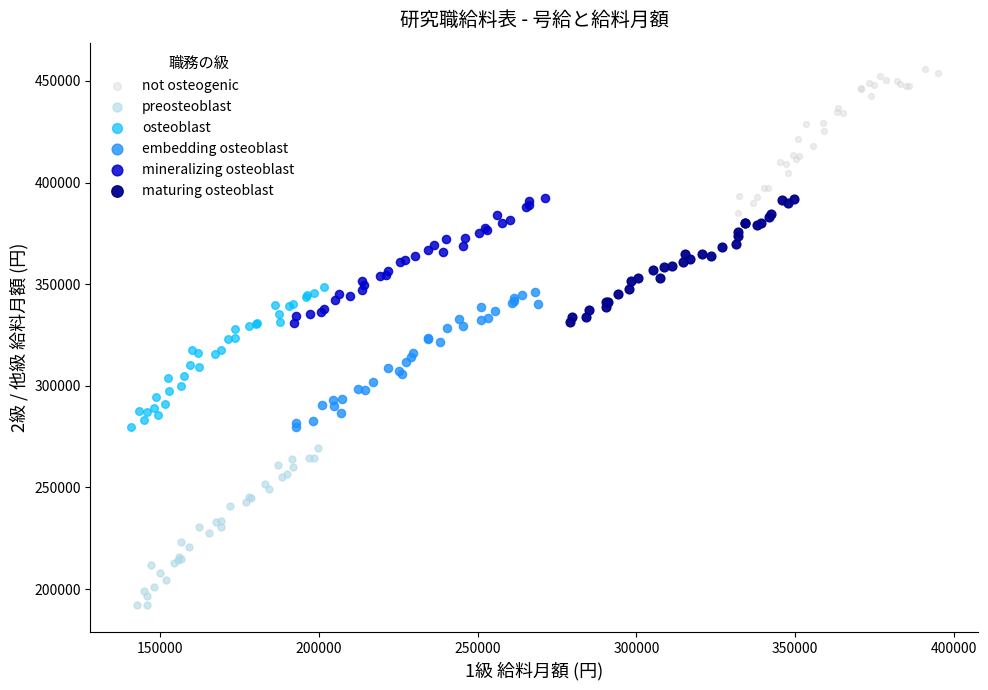

What are all the series names shown in the legend?

not osteogenic, preosteoblast, osteoblast, embedding osteoblast, mineralizing osteoblast, maturing osteoblast